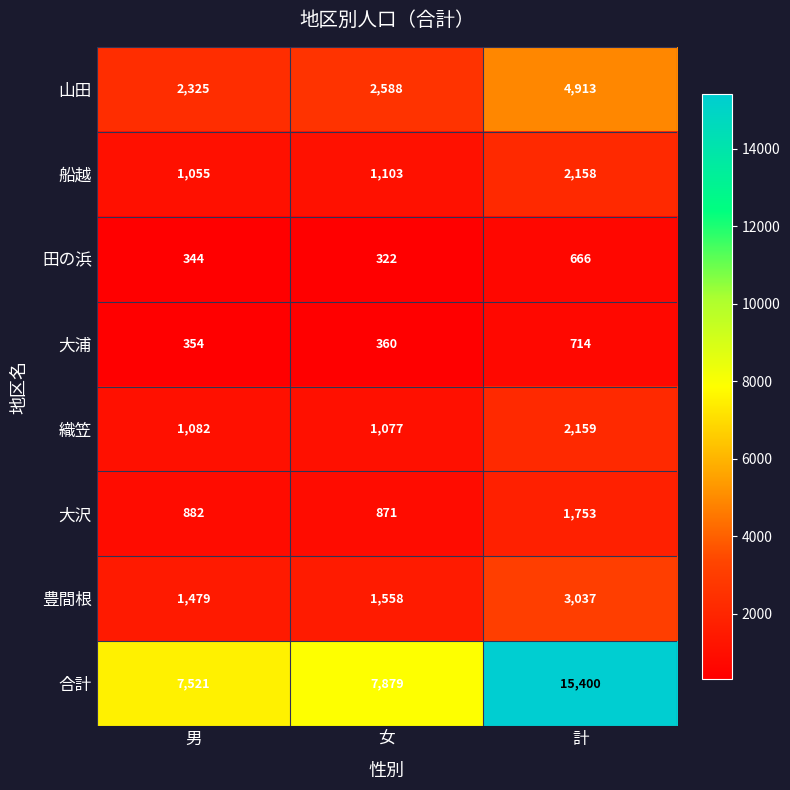

At which category does the chart reach its peak across all series?

計